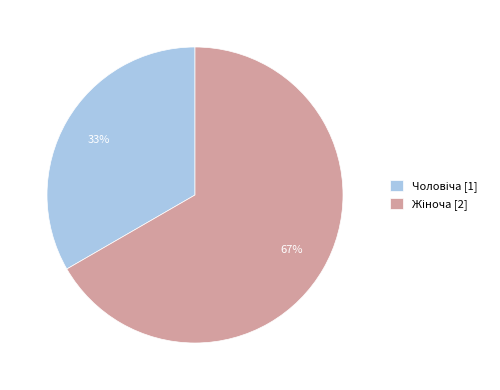

How many segments does this pie chart have?

2